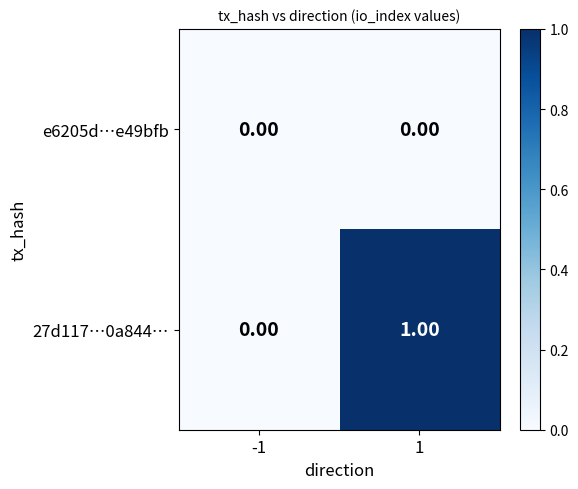

Which series has the largest total across all categories?

27d117…0a844…